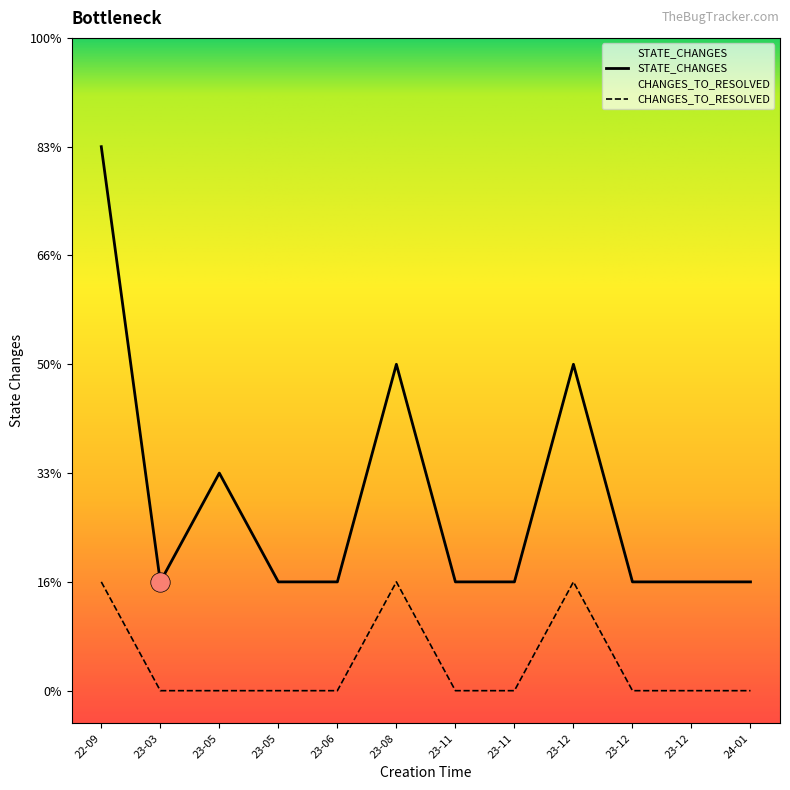

At which label is CHANGES_TO_RESOLVED closest to 0?

23-03